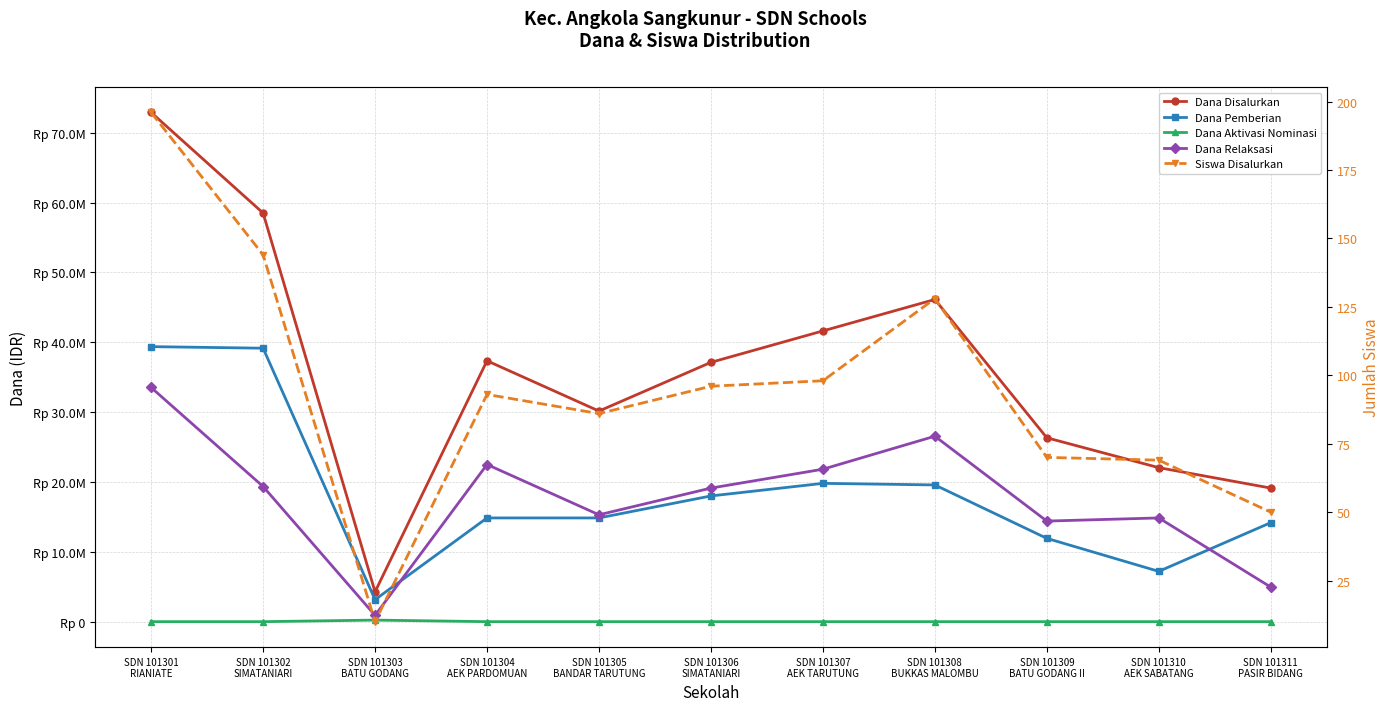

How many interior local peaks does the Dana Pemberian series have?

1